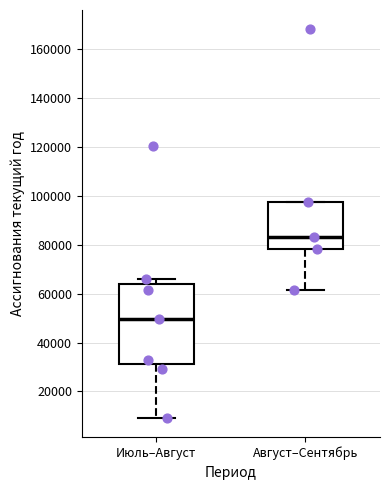

Reading left to right, transcribe this box plot: for each box, give where its median line is, the range the box spans, and where its two whiskers end, as read against the y-axis. The values are not printed on the chart, so give them approximately, as read against the axis.

Июль–Август: median 50000, box 32000 to 64000, whiskers 10000 to 66000
Август–Сентябрь: median 84000, box 78000 to 98000, whiskers 62000 to 98000